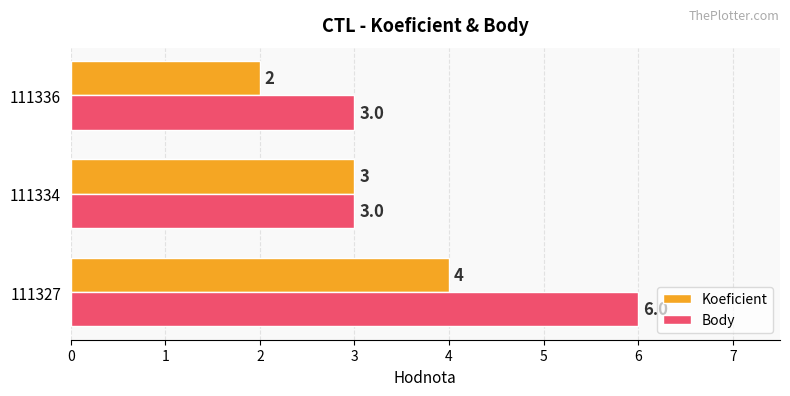

What is the average value of the Koeficient series?

3